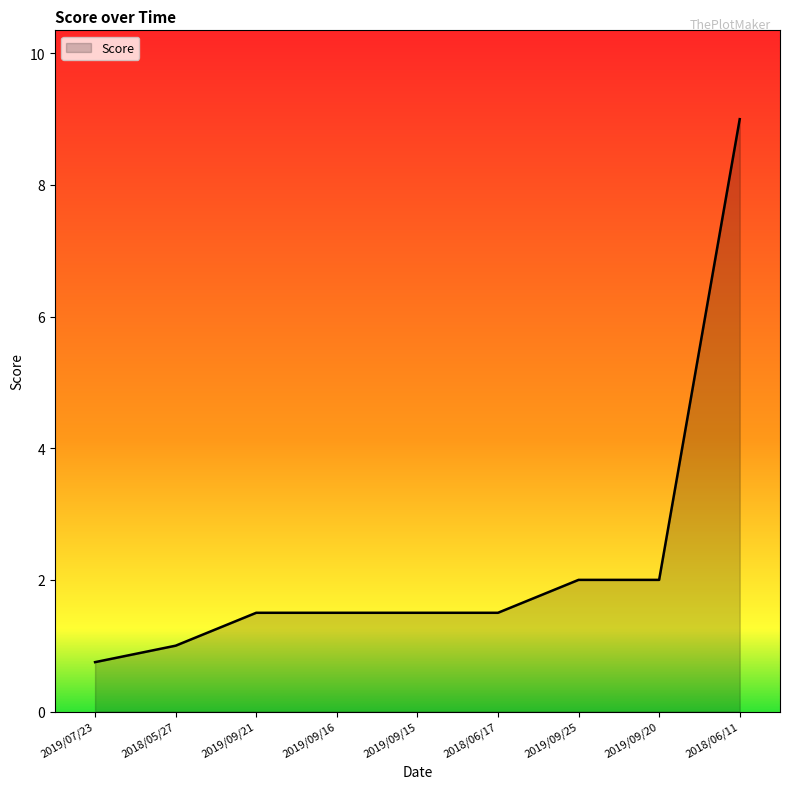

What is the change in value from 2019/09/16 to 2019/09/20?

+0.5